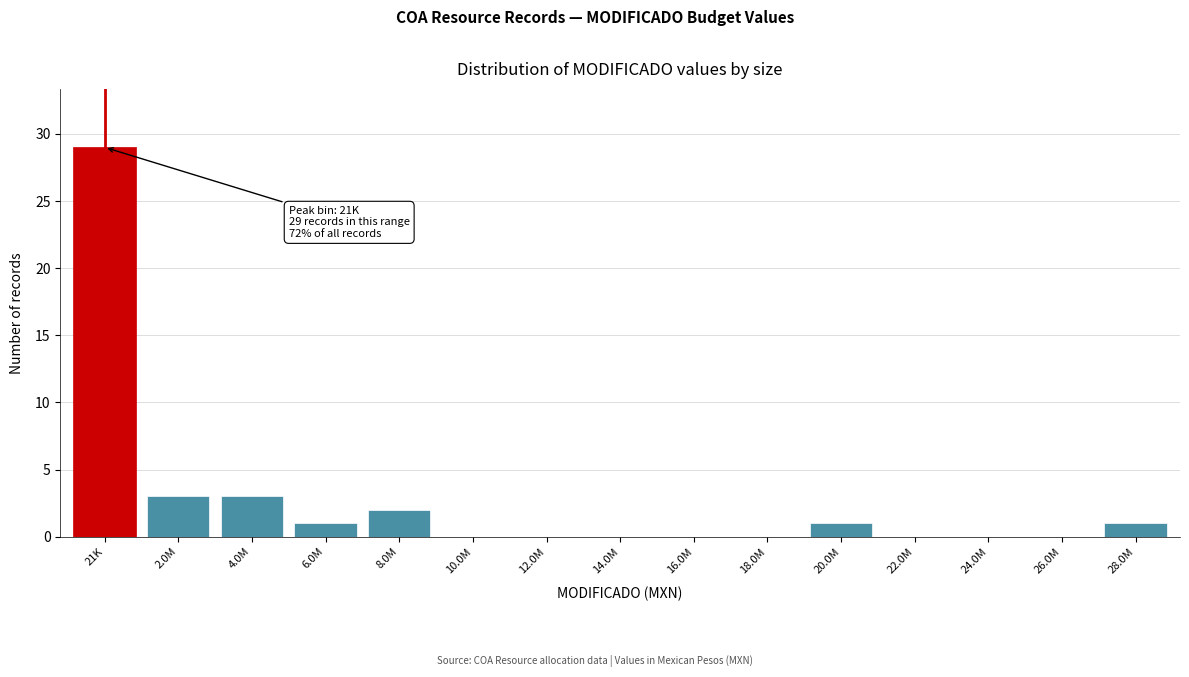

Reading right to left, list all the values displayed in this chart.

28.0M=1	26.0M=0	24.0M=0	22.0M=0	20.0M=1	18.0M=0	16.0M=0	14.0M=0	12.0M=0	10.0M=0	8.0M=2	6.0M=1	4.0M=3	2.0M=3	21K=29